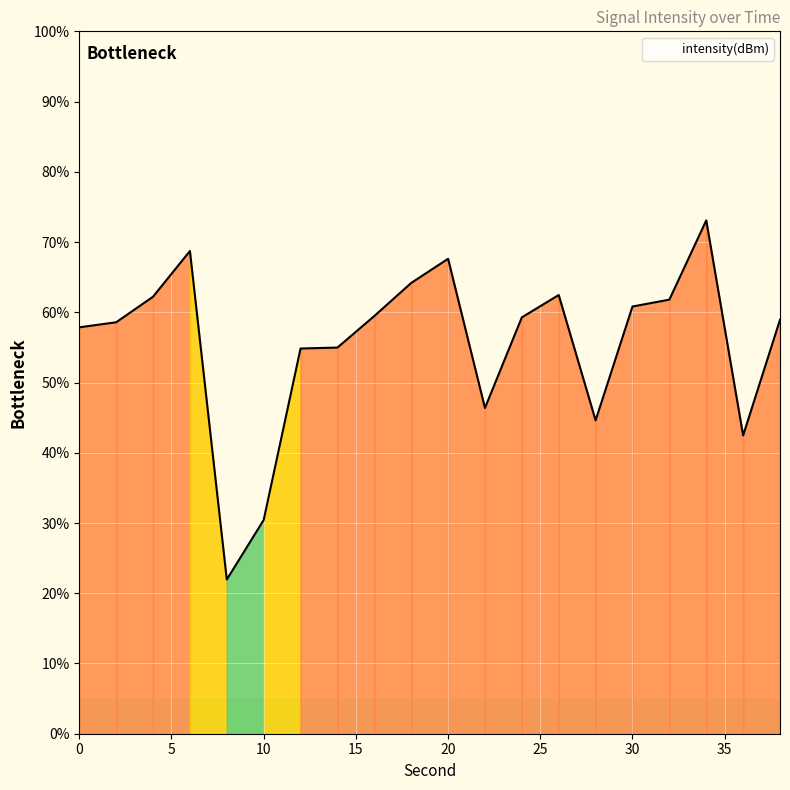

What is the average value?

55.5